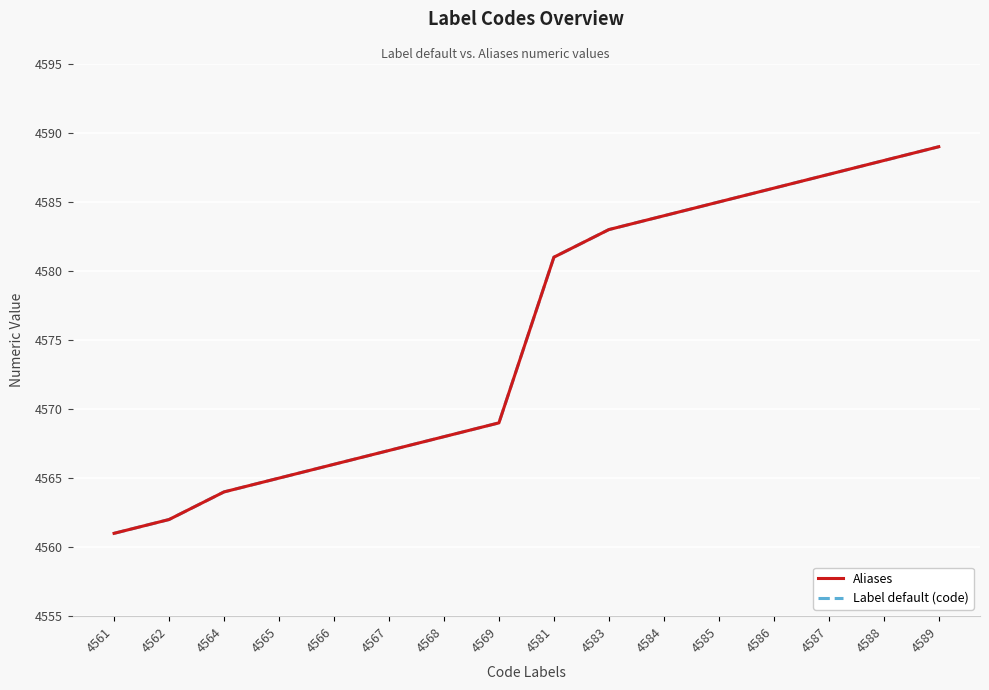

What is the sum of all Label default (code) values?

73205